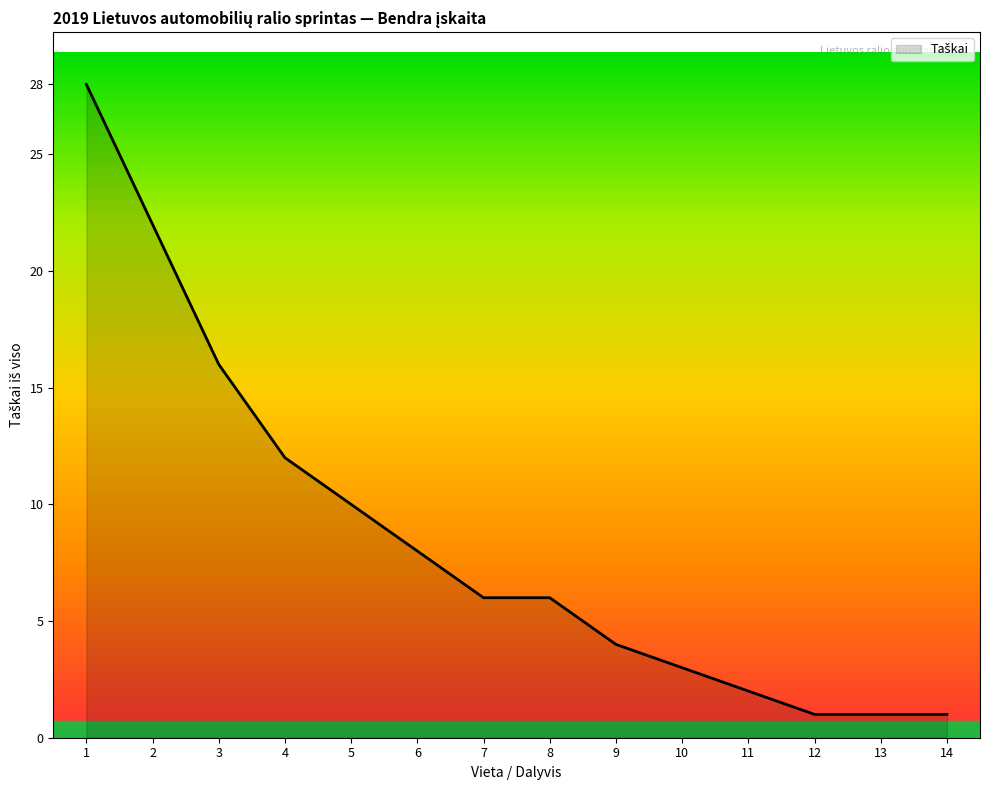

Is it true that the value at 14 is 0?

False